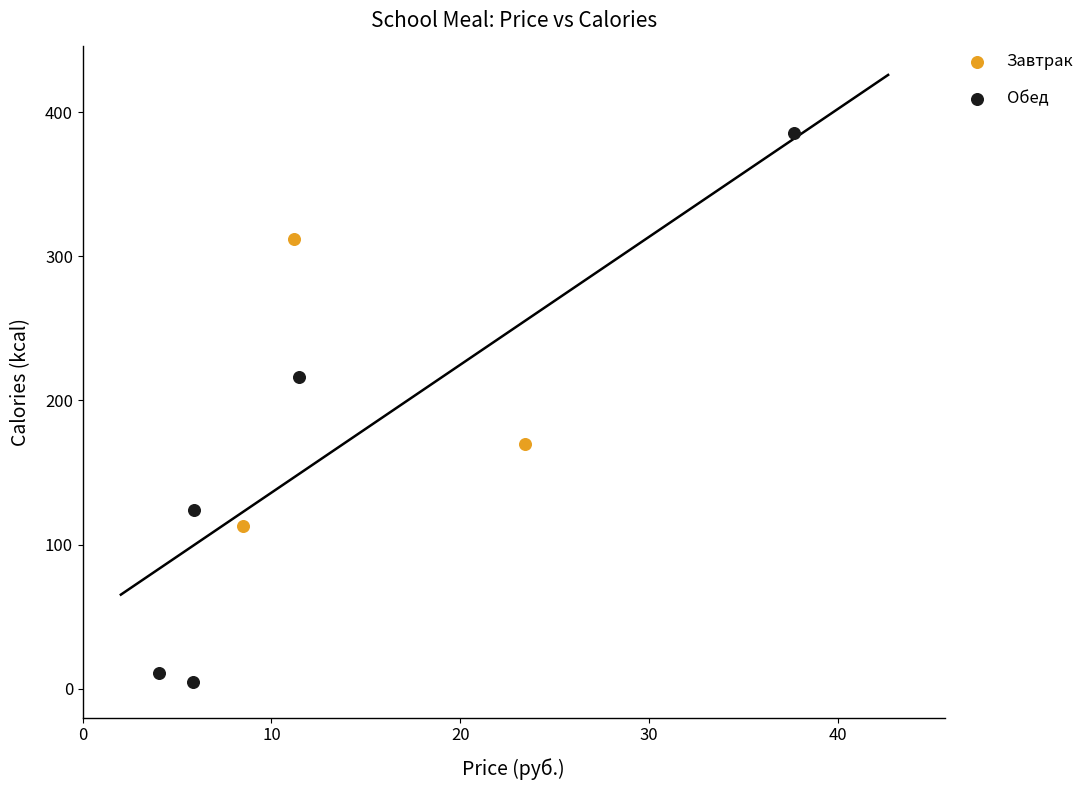

What are all the series names shown in the legend?

Завтрак, Обед